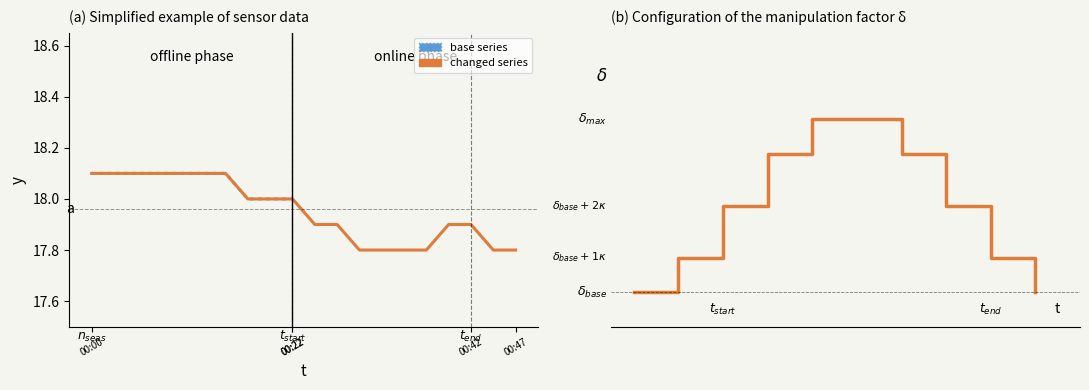

Between 00:08 and 00:15, which is larger?

00:08